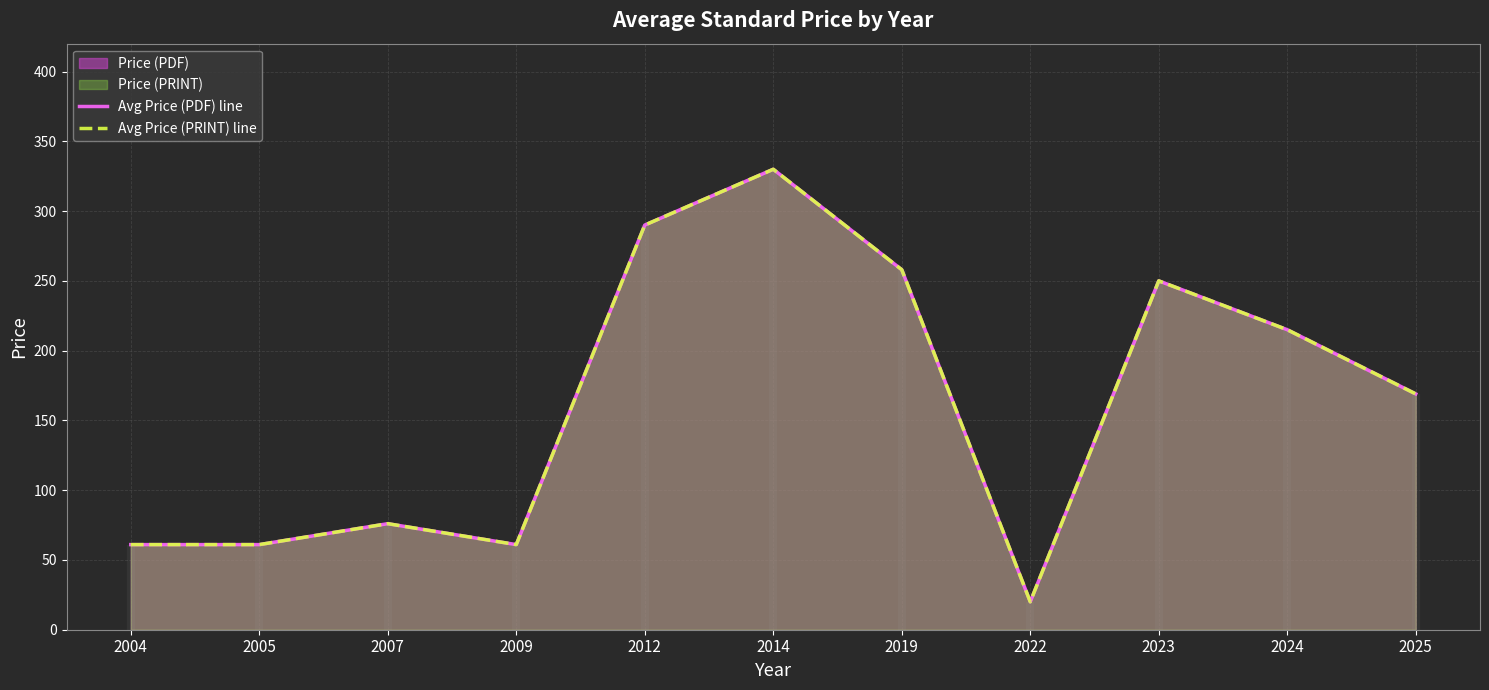

How many data points does each series have?

11